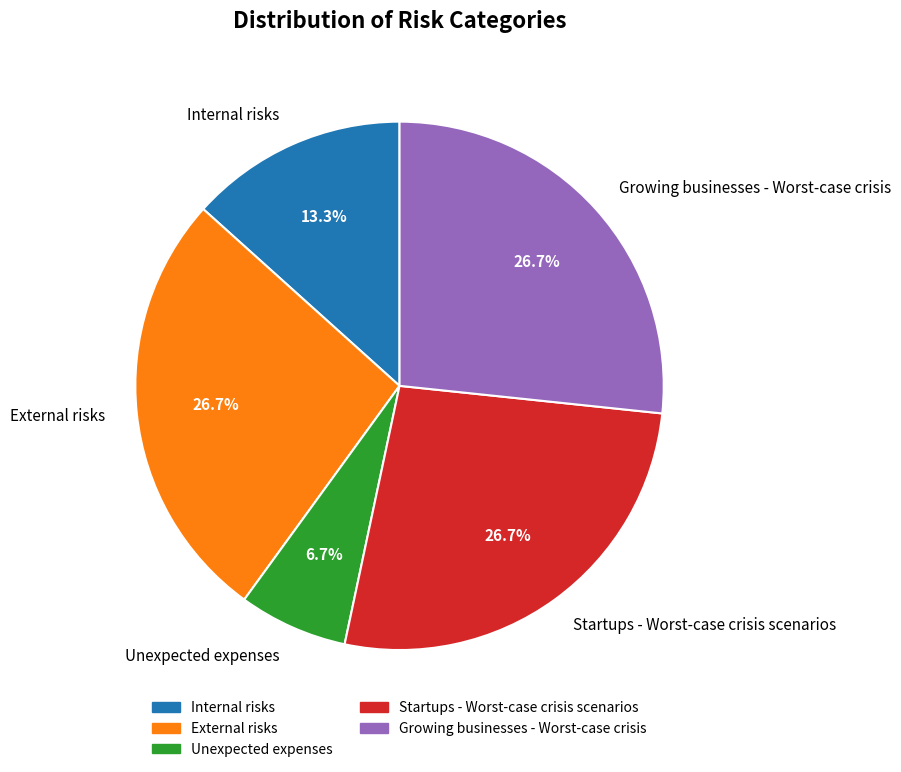

Approximately how many times larger is the value at Growing businesses - Worst-case crisis compared to Unexpected expenses?

4.0